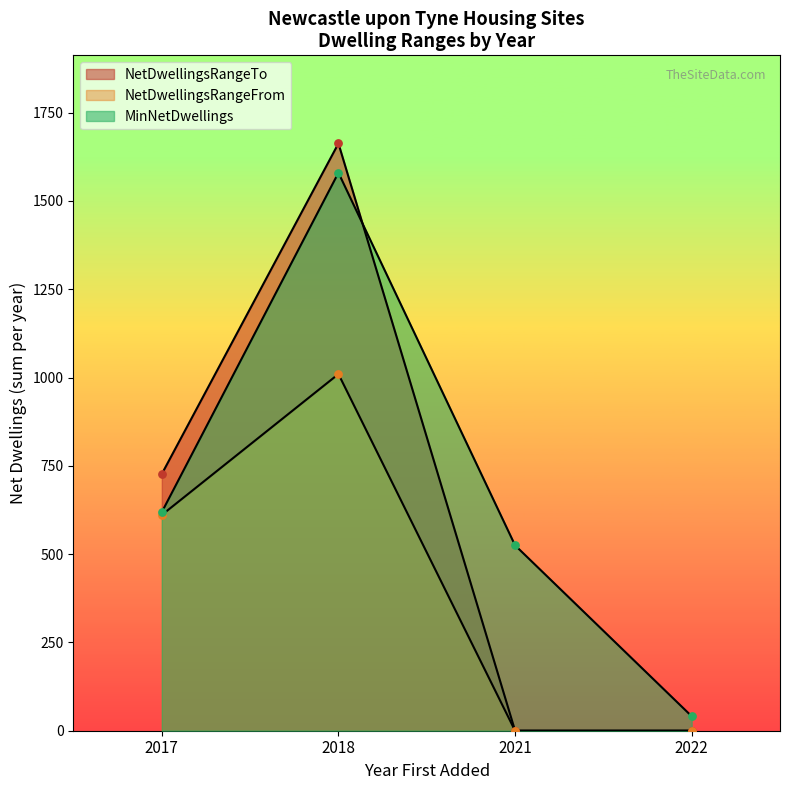

Is the value of MinNetDwellings at 19/12/2017 greater than the value of NetDwellingsRangeFrom at 19/12/2017?

Yes